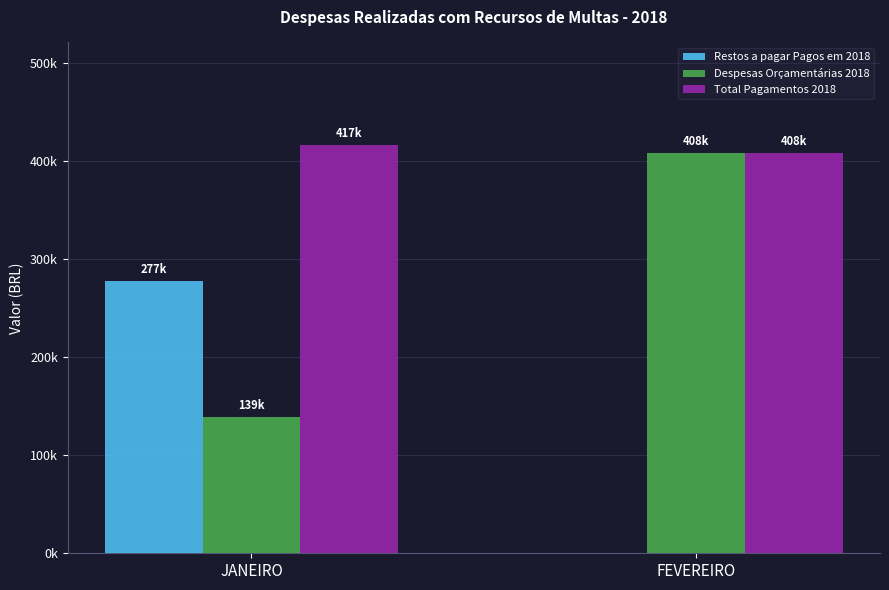

The Total Pagamentos 2018 series shows 654347.6 at FEVEREIRO. True or false?

False